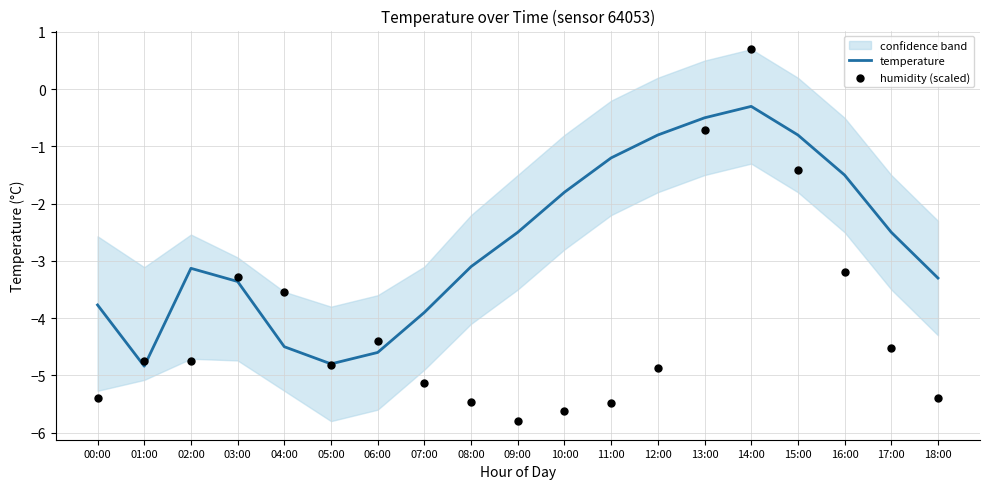

Which series contains the highest Y value?

humidity (scaled)